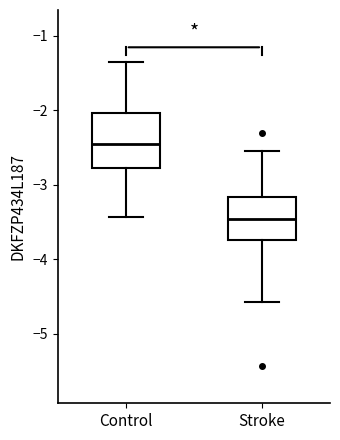

Reading left to right, read every box against the y-axis: the position of its median line, the range the box covers, and the ends of its whiskers. The values are not printed on the chart, so give them approximately, as read against the axis.

Control: median -2.5, box -2.8 to -2.0, whiskers -3.4 to -1.4
Stroke: median -3.5, box -3.7 to -3.2, whiskers -4.6 to -2.5